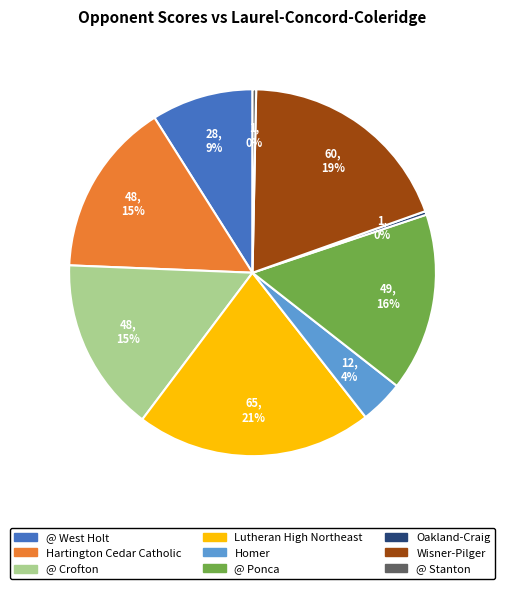

Which has a higher value, @ Stanton or @ Crofton?

@ Crofton